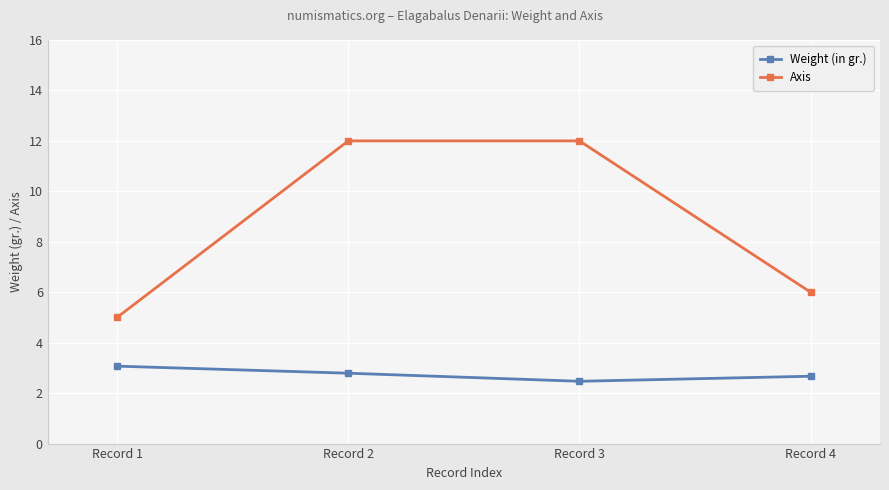

How many series are shown in this chart?

2